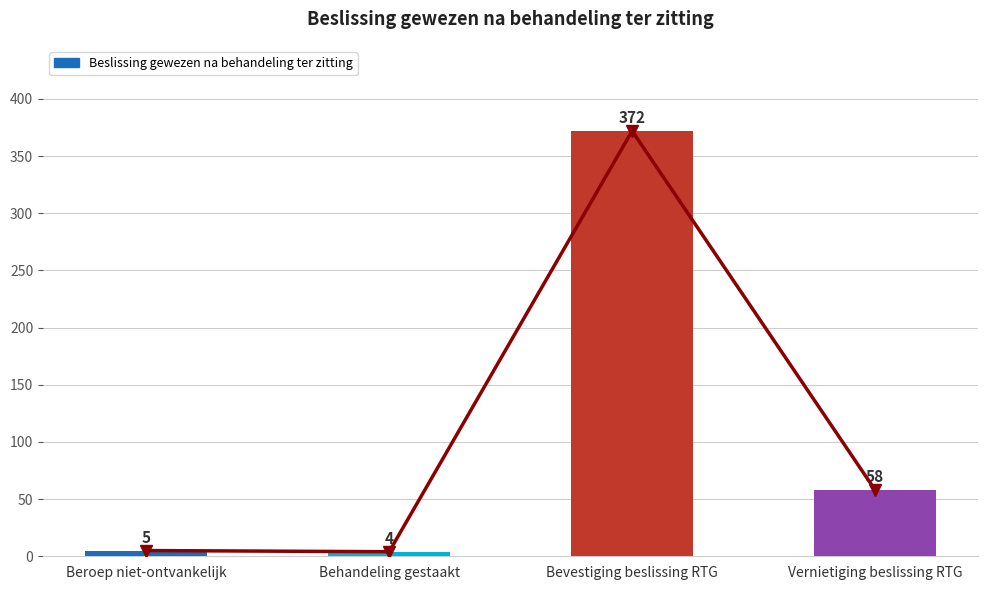

How many series are shown in this chart?

2